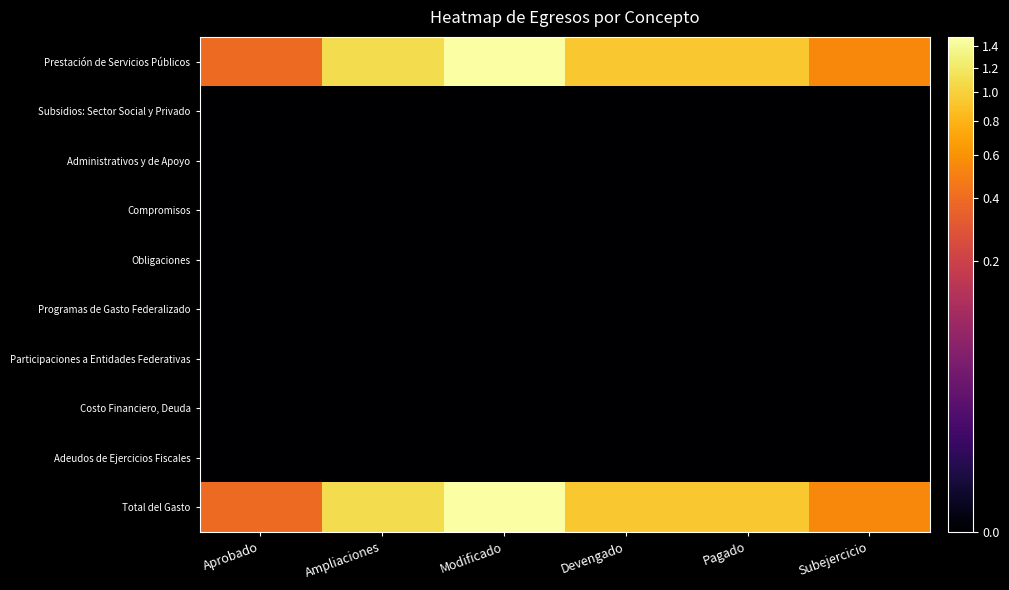

What is the total value across all series at Pagado?

18775753.4